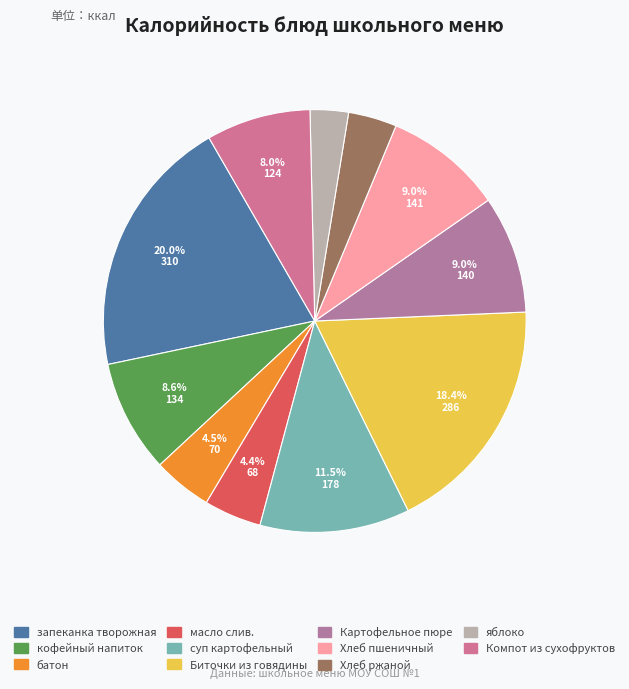

How many slices are in this pie chart?

11